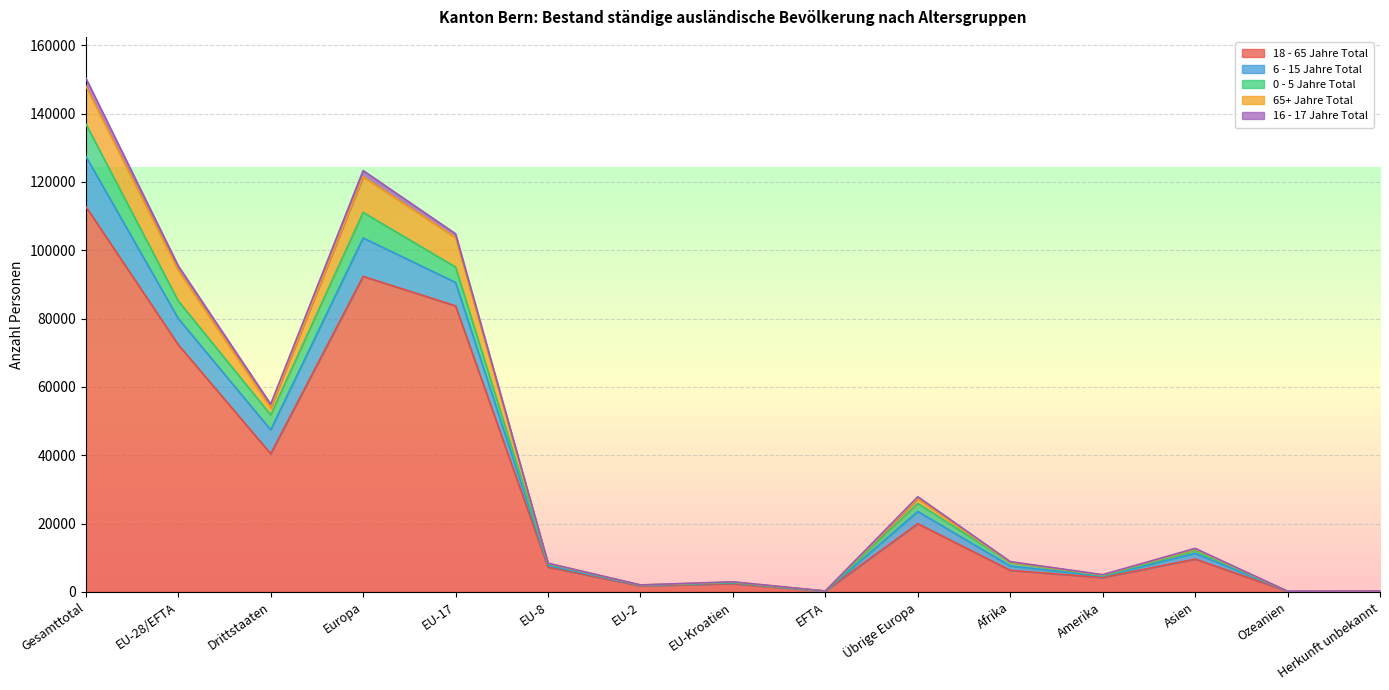

At which category is the sum across all series the highest?

Gesamttotal